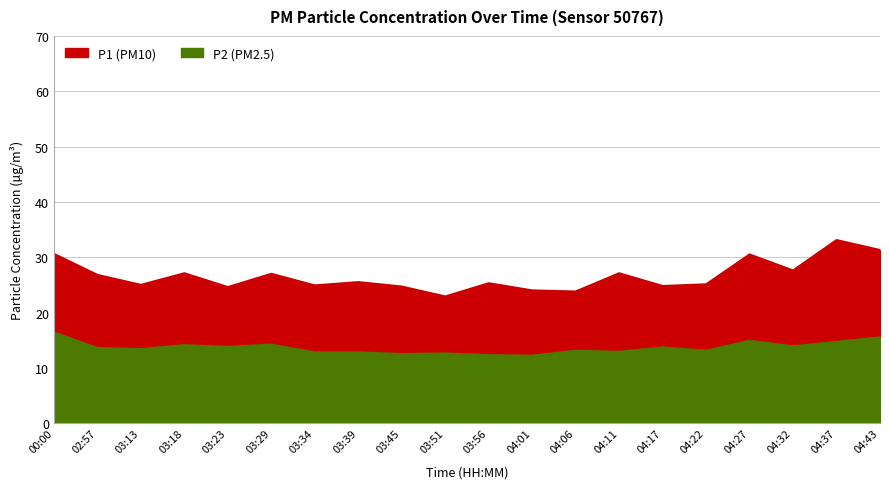

Does the chart have visible grid lines?

Yes